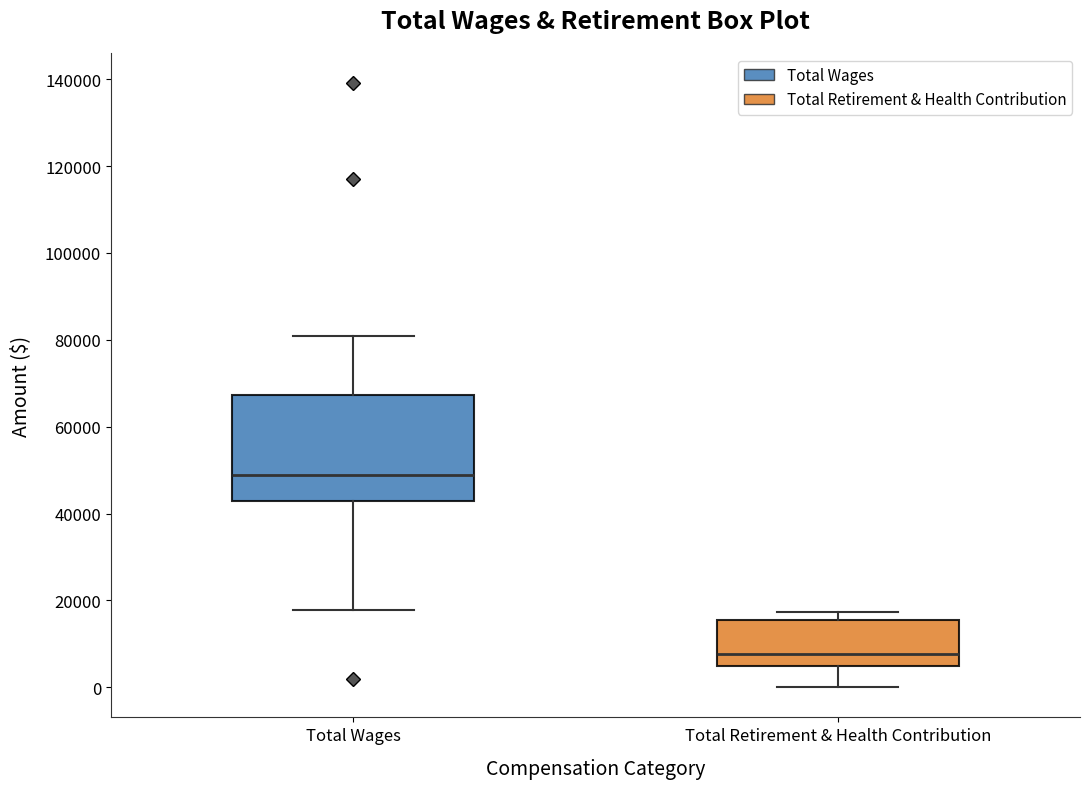

Reading left to right, read every box against the y-axis: the position of its median line, the range the box covers, and the ends of its whiskers. The values are not printed on the chart, so give them approximately, as read against the axis.

Total Wages: median 48000, box 42000 to 68000, whiskers 18000 to 80000
Total Retirement & Health Contribution: median 8000, box 4000 to 16000, whiskers 0 to 18000